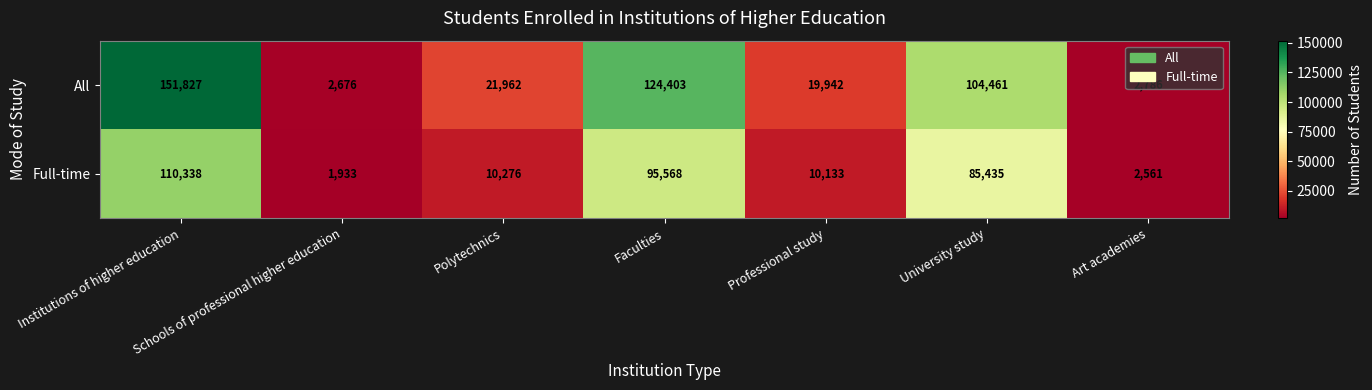

Which series has the largest total across all categories?

All